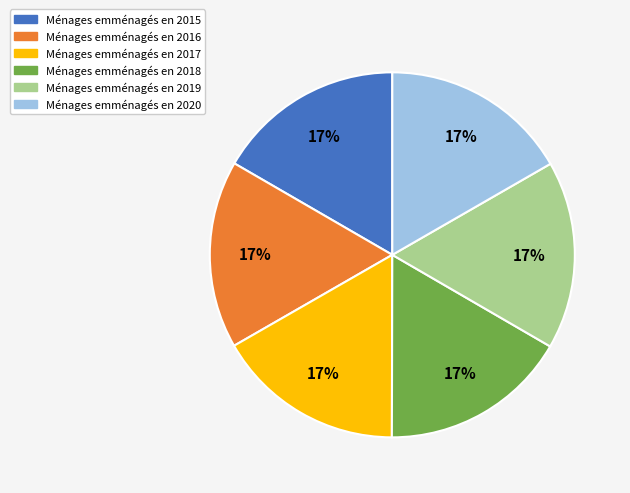

To the nearest percent, what percentage of the pie is Ménages emménagés en 2018?

17%